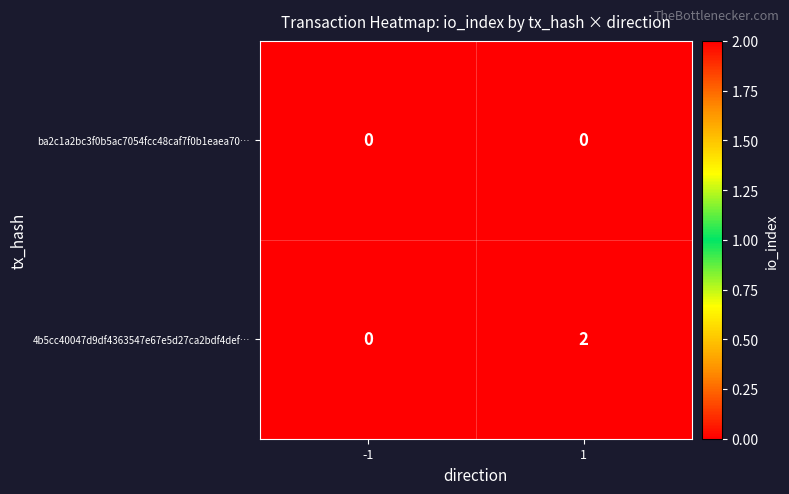

The value of ba2c1a2bc3f0b5ac7054fcc48caf7f0b1eaea70… at 1 is 0. True or false?

True